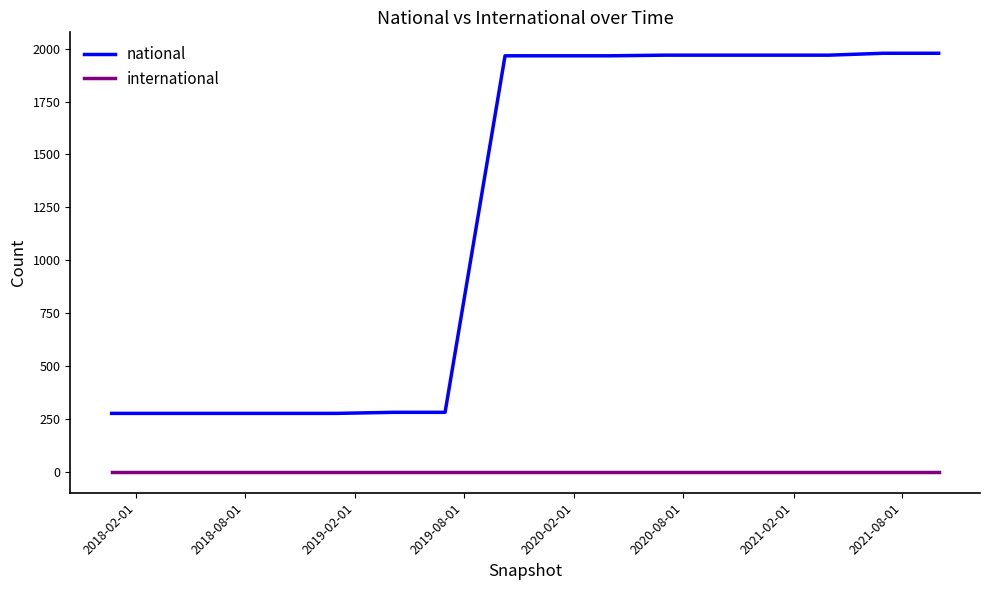

What is the maximum value shown in the chart?

1978